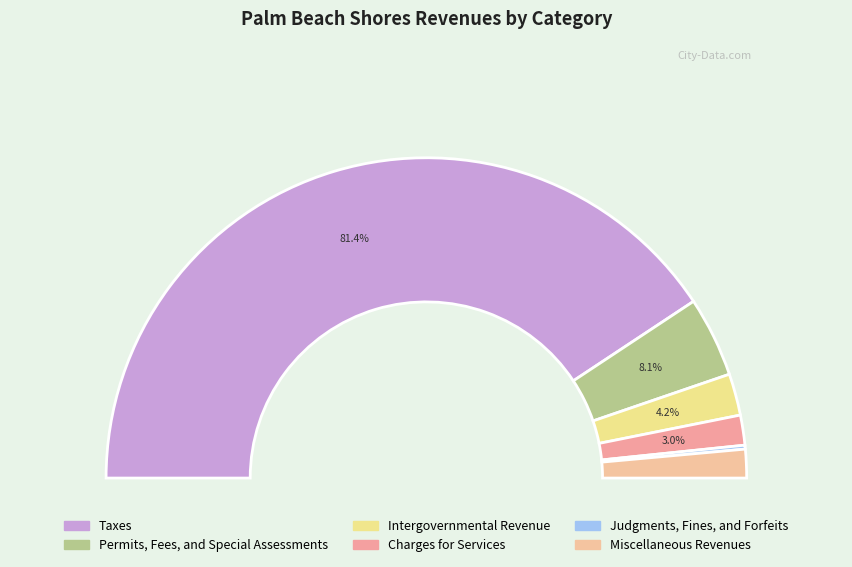

To the nearest percent, what is the combined percentage of Miscellaneous Revenues and Intergovernmental Revenue?

7%